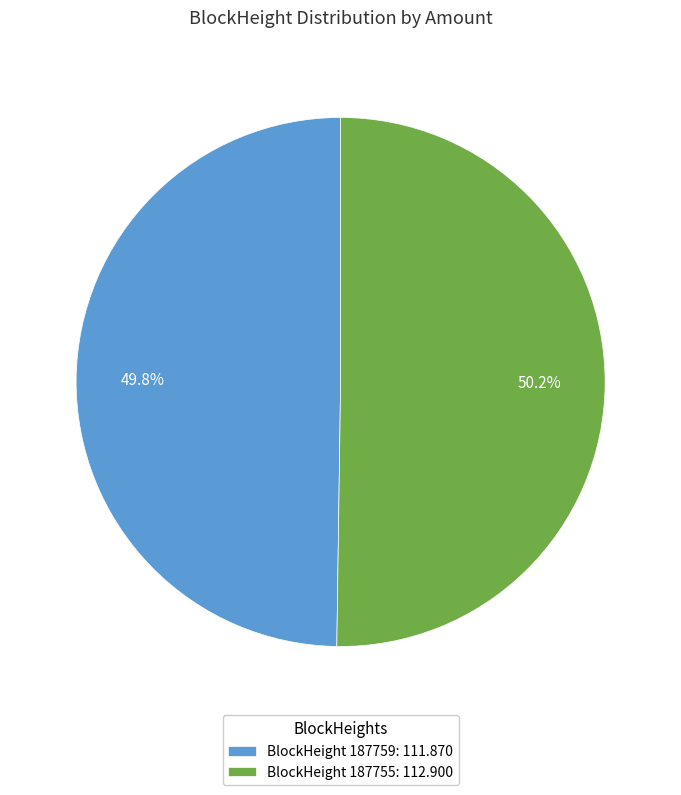

Is there any slice that represents more than half of the pie?

Yes